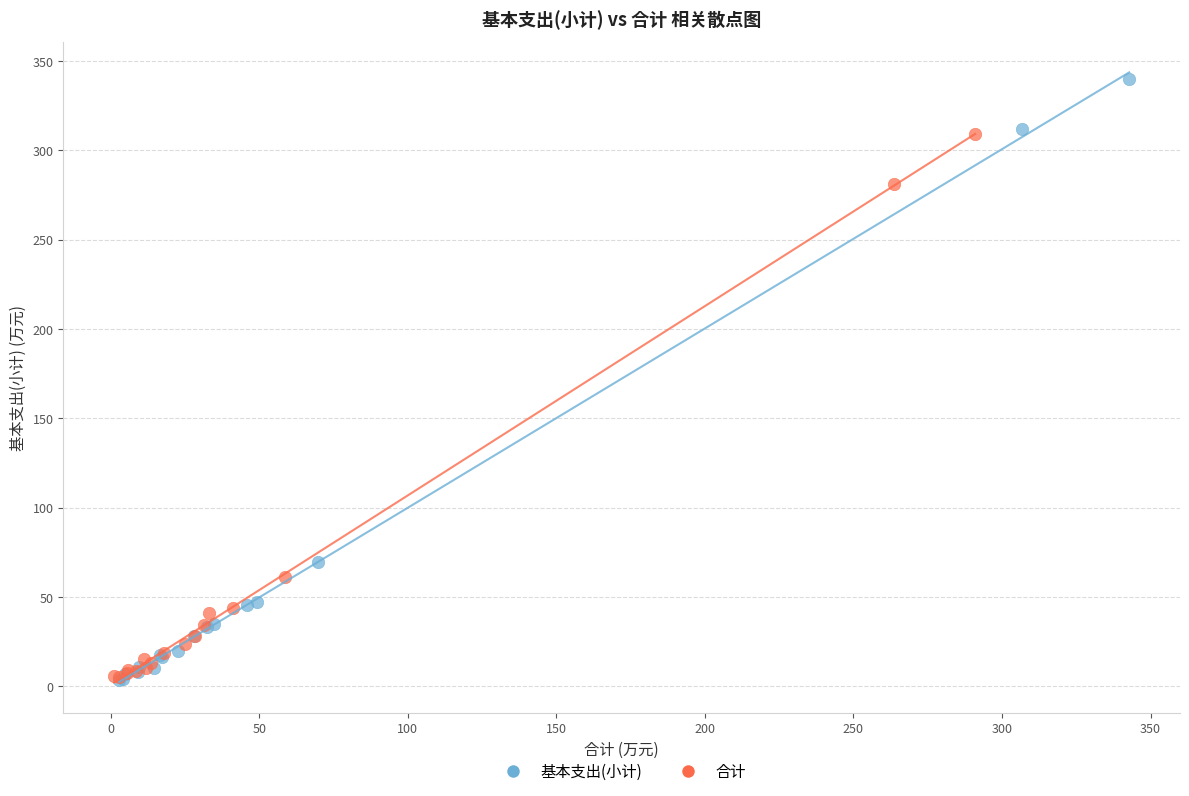

Which series contains the highest Y value?

基本支出(小计)